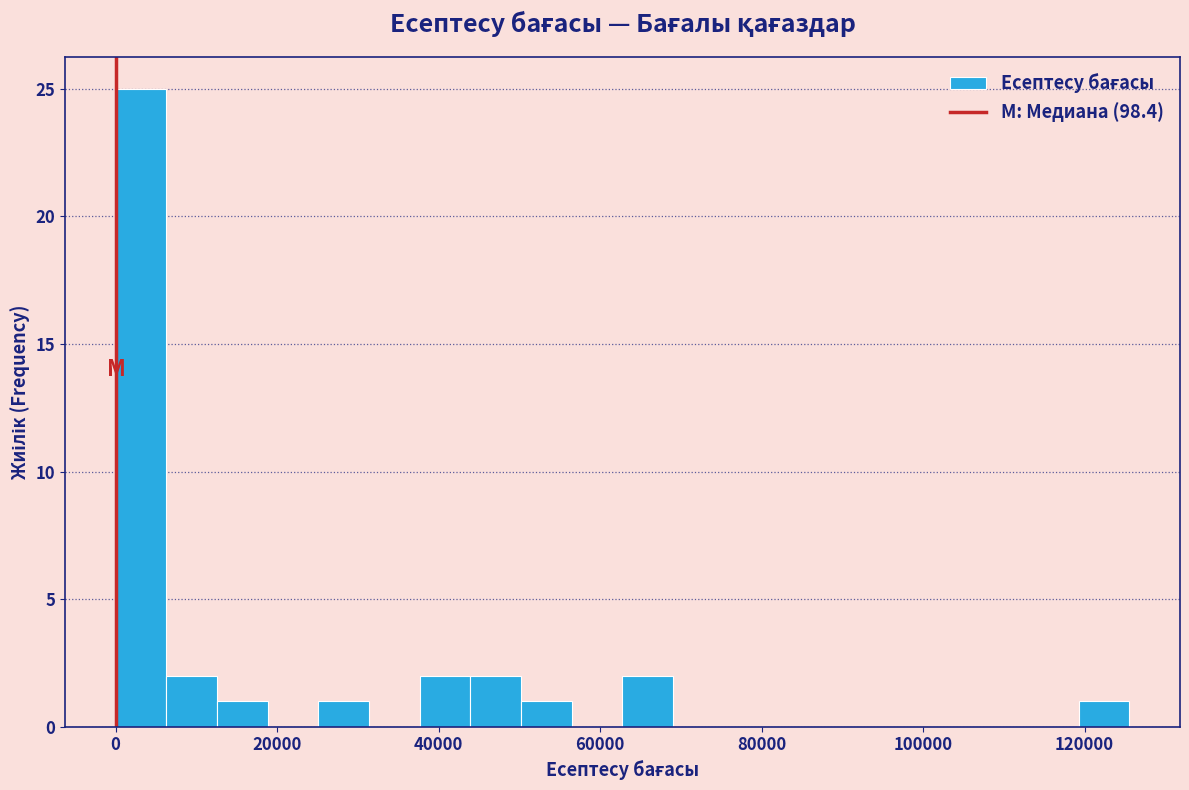

Read against the x-axis, roughly where is the centre of the tallest bar?

4000